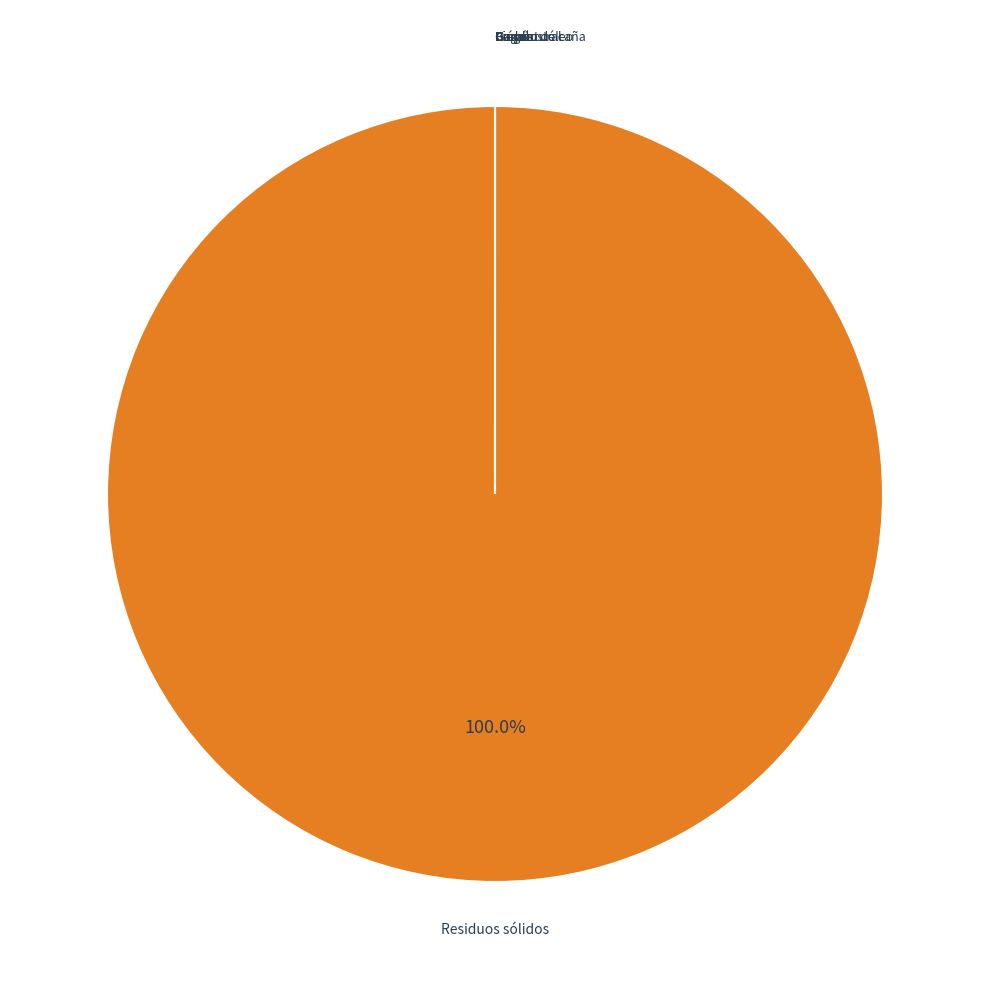

Is there a majority slice in this chart?

Yes